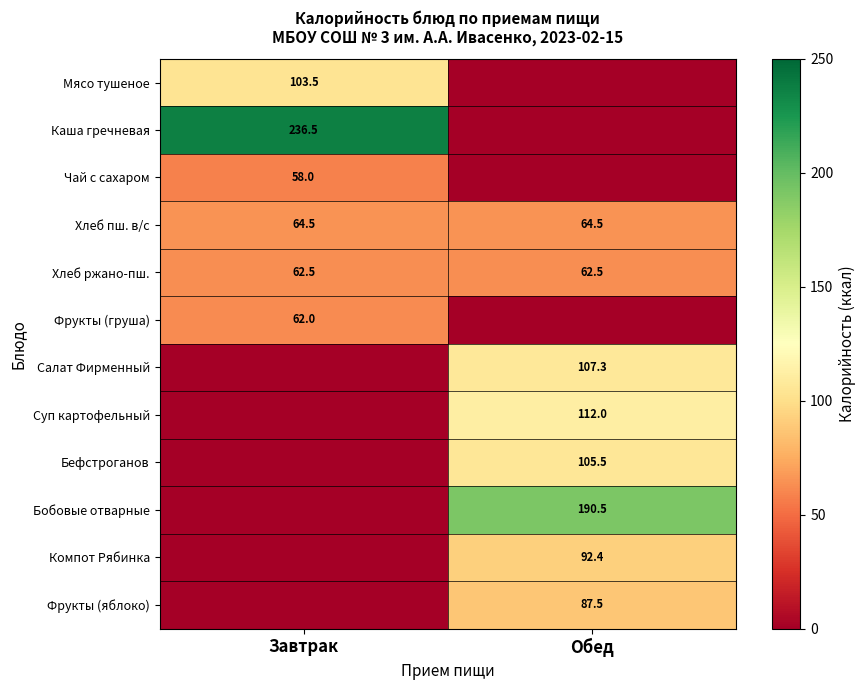

Which category has the highest value across all series?

Завтрак